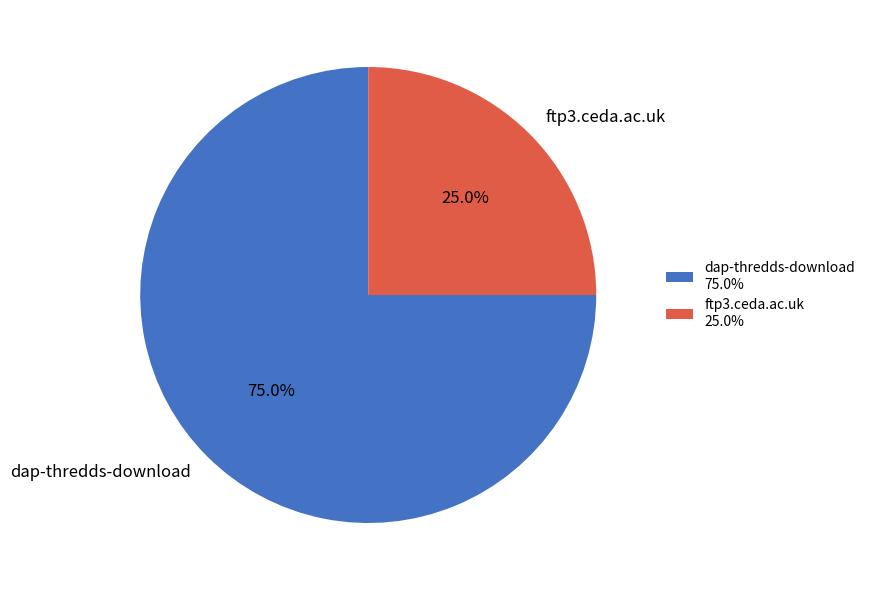

Which slice is the smallest?

ftp3.ceda.ac.uk